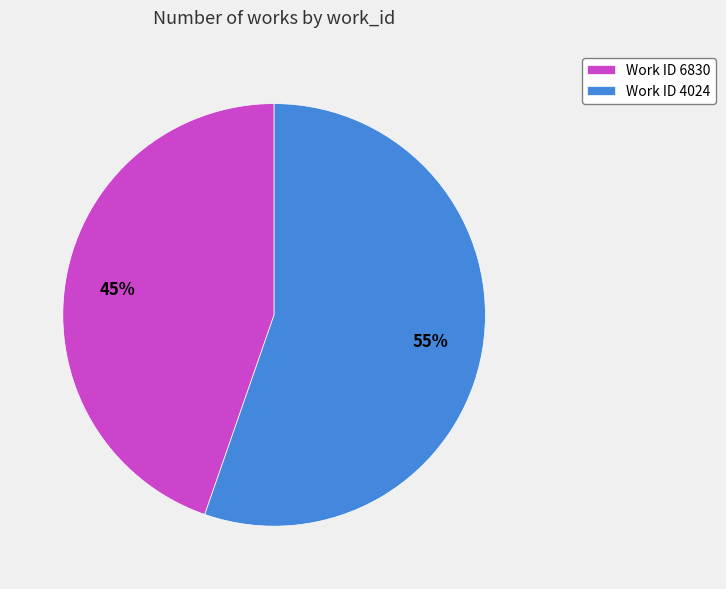

Which slice represents more than half of the pie?

Work ID 4024